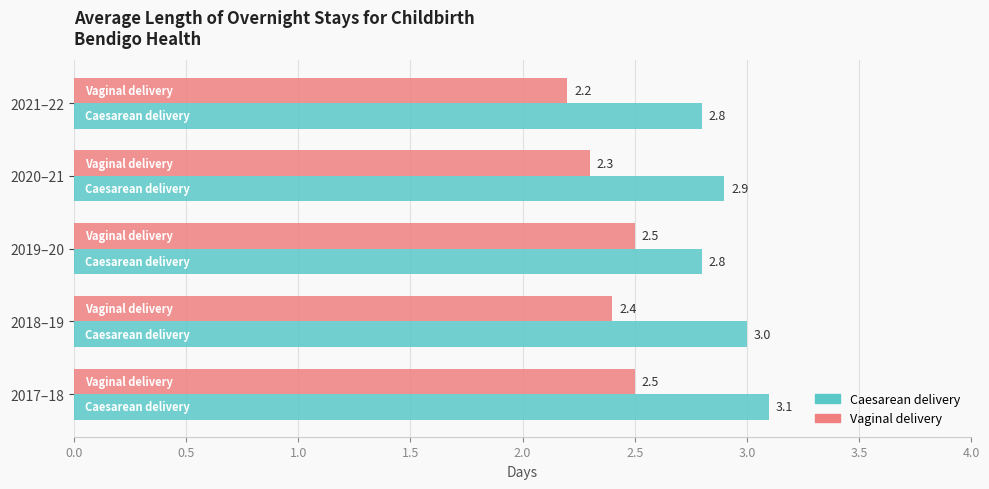

True or false: Caesarean delivery has a value of 2.9 at 2020–21.

True